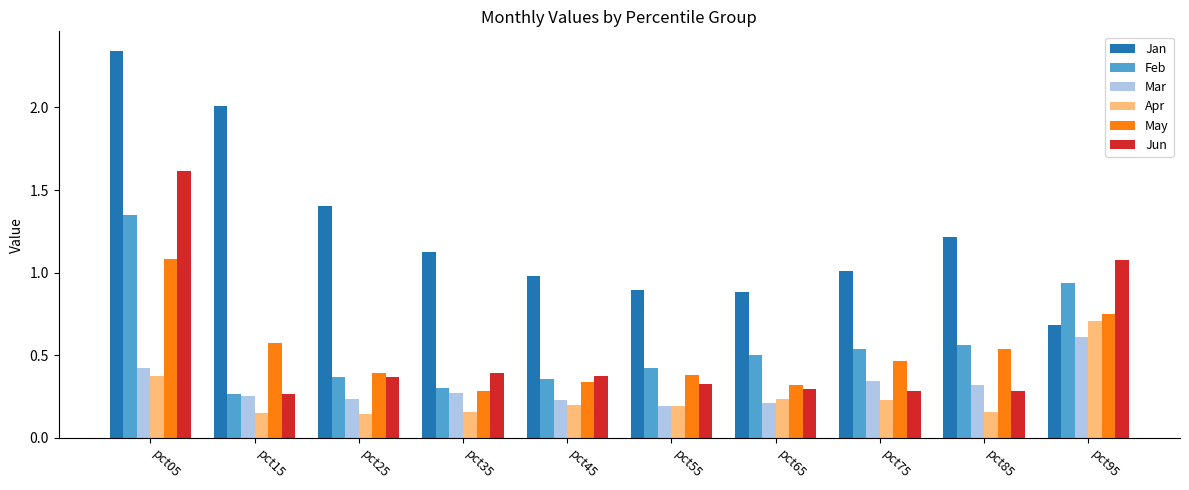

Which series has the largest total across all categories?

Jan